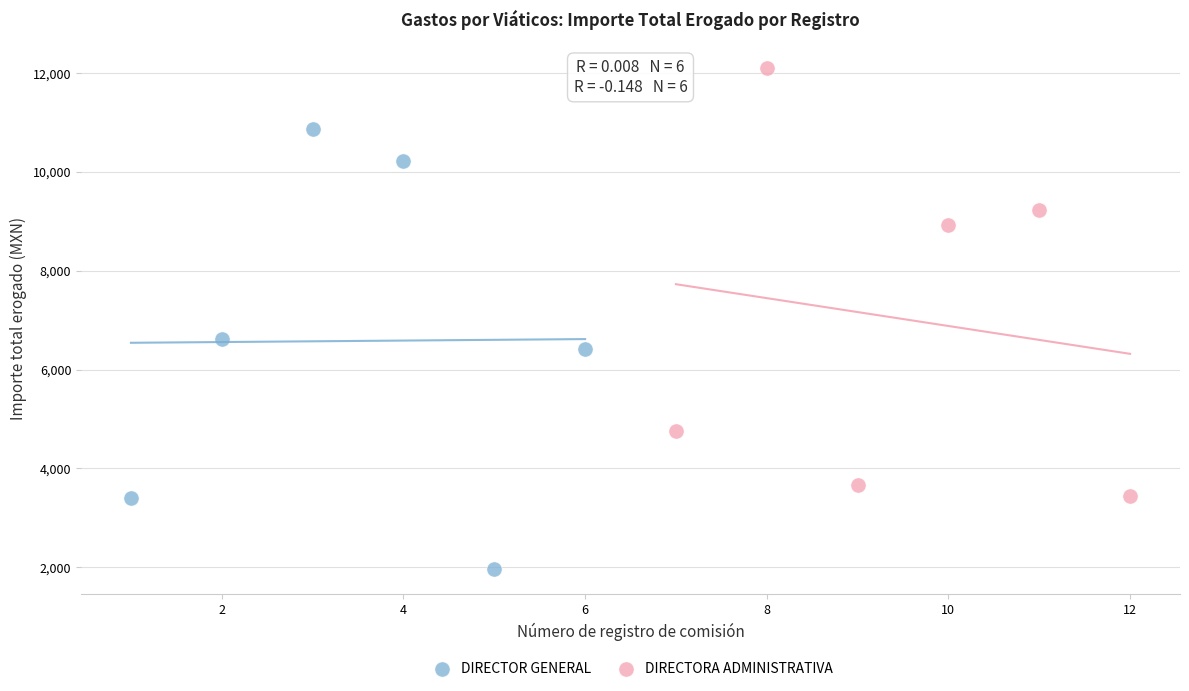

What are all the series names shown in the legend?

DIRECTOR GENERAL, DIRECTORA ADMINISTRATIVA